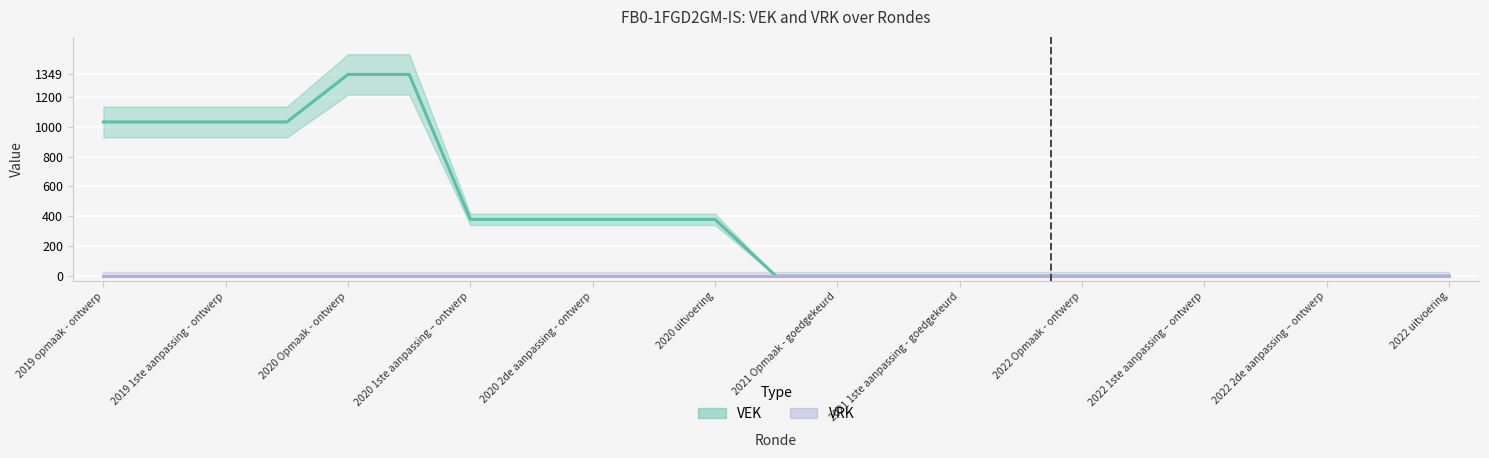

Is it true that the value at 2022 uitvoering is 413?

False